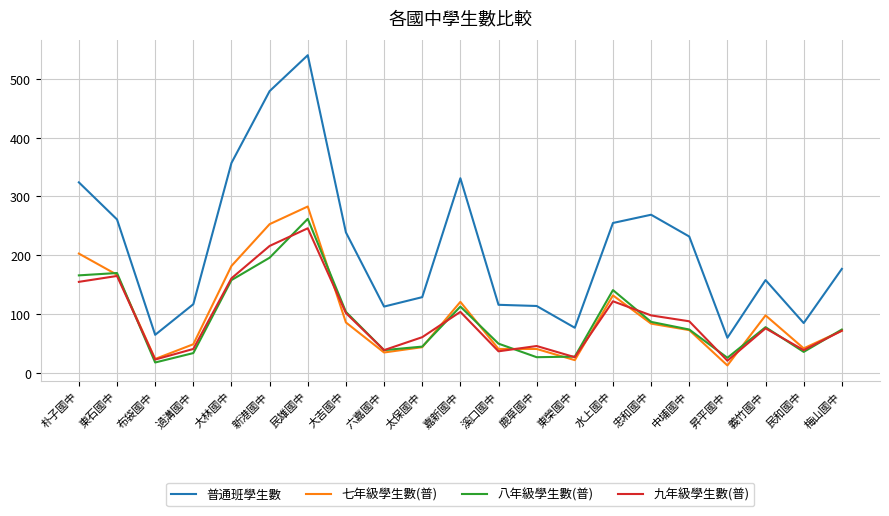

What position from the left is 東榮國中?

14